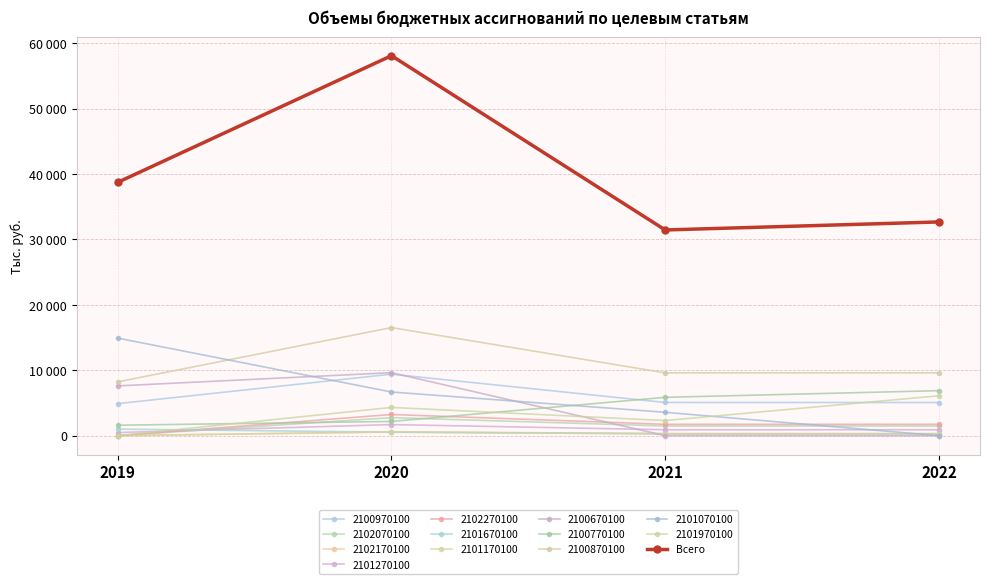

Does the chart have visible grid lines?

Yes